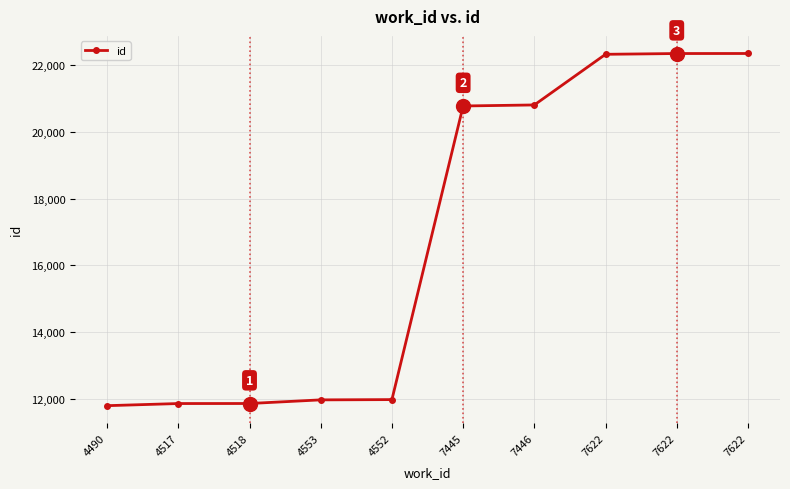

How many values are below 20775?

5